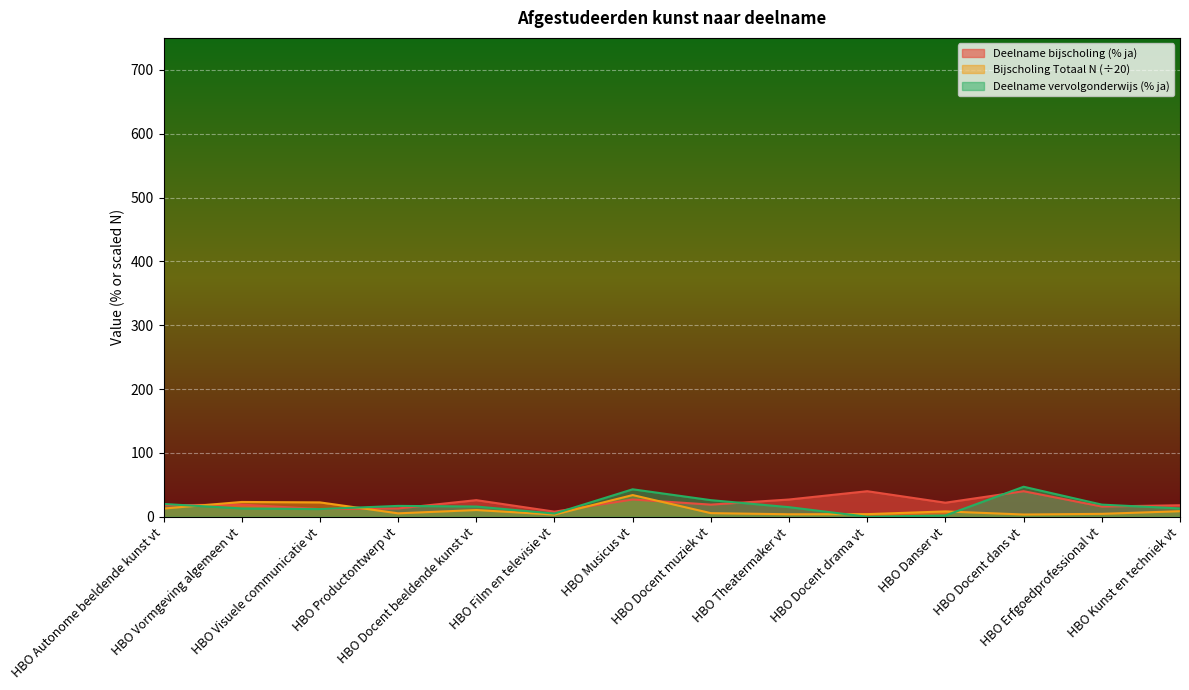

What is the maximum value shown in the chart?

47.0